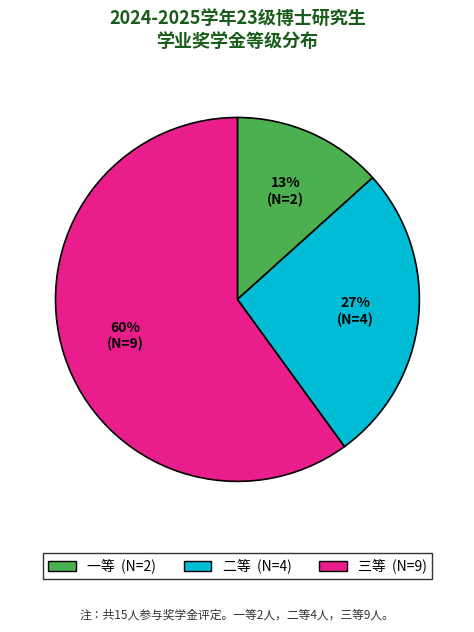

Rank the categories by value from highest to lowest.

三等, 二等, 一等